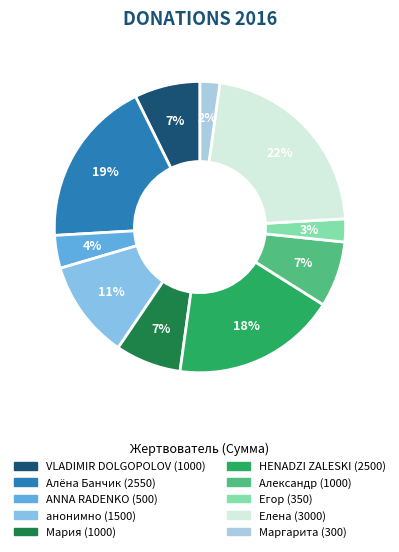

What percentage is NOT represented by Мария?

92.7%